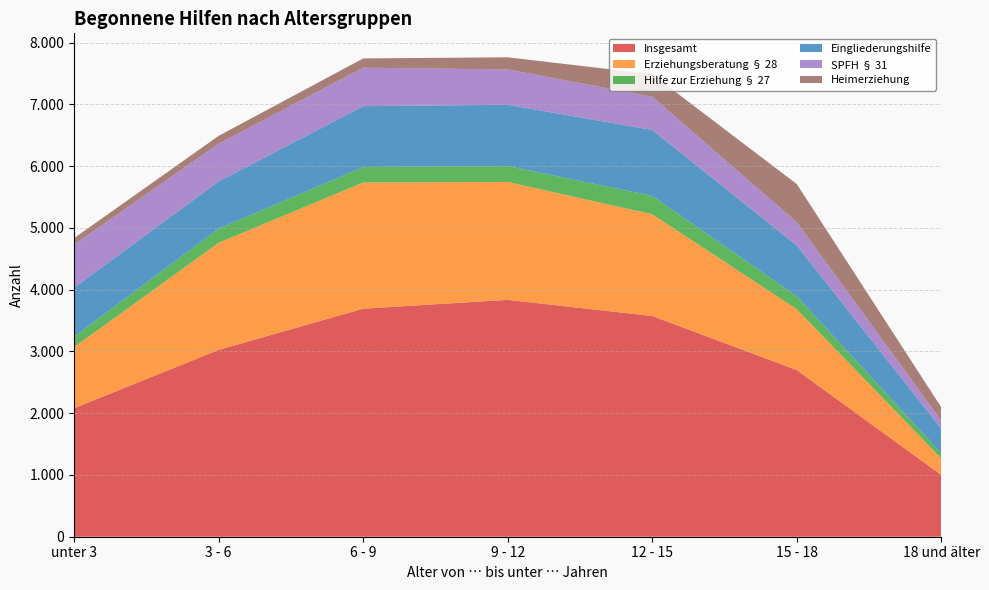

Reading right to left, what are all the values shown in this chart?

Insgesamt: 18 und älter=999	15 - 18=2699	12 - 15=3574	9 - 12=3836	6 - 9=3693	3 - 6=3026	unter 3=2082
Erziehungsberatung § 28: 18 und älter=268	15 - 18=986	12 - 15=1648	9 - 12=1909	6 - 9=2044	3 - 6=1734	unter 3=989
Hilfe zur Erziehung § 27: 18 und älter=85	15 - 18=210	12 - 15=298	9 - 12=259	6 - 9=249	3 - 6=229	unter 3=168
Eingliederungshilfe: 18 und älter=399	15 - 18=821	12 - 15=1067	9 - 12=991	6 - 9=987	3 - 6=765	unter 3=794
SPFH § 31: 18 und älter=129	15 - 18=376	12 - 15=539	9 - 12=572	6 - 9=623	3 - 6=612	unter 3=699
Heimerziehung: 18 und älter=215	15 - 18=619	12 - 15=364	9 - 12=197	6 - 9=150	3 - 6=126	unter 3=104